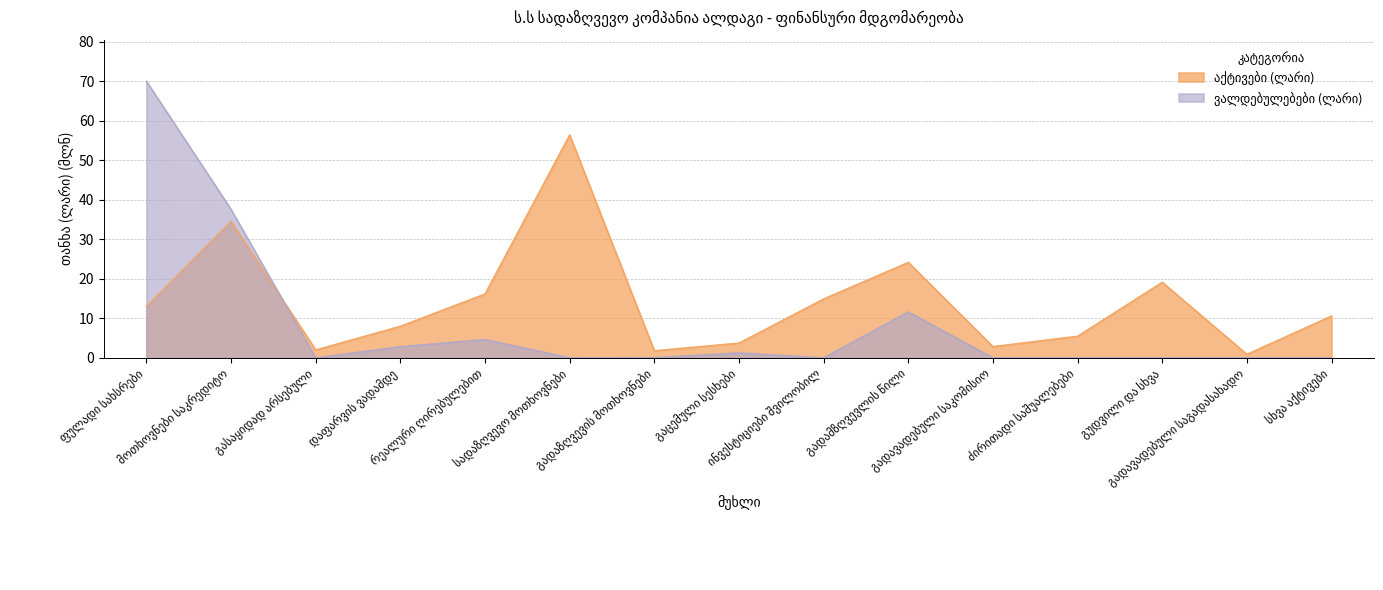

What is the label of the 2nd point from the left?

მოთხოვნები საკრედიტო